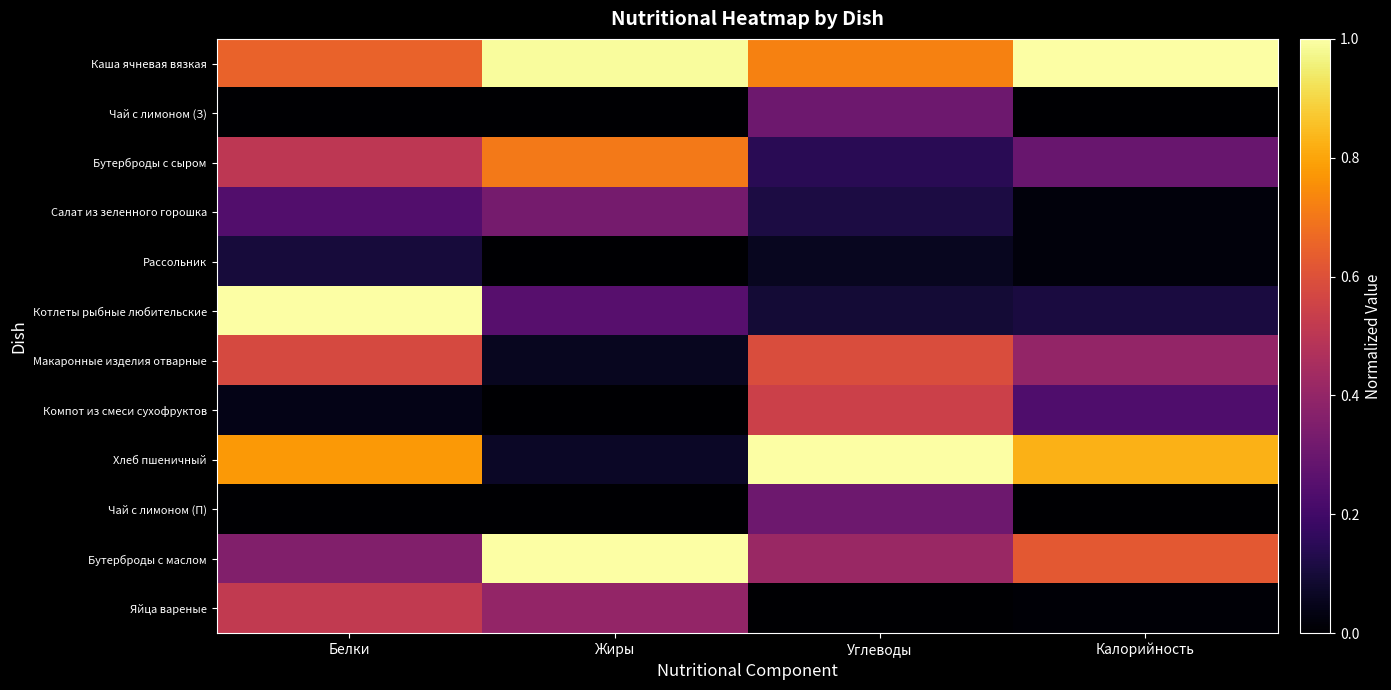

Which series has the largest range (max minus min)?

Хлеб пшеничный